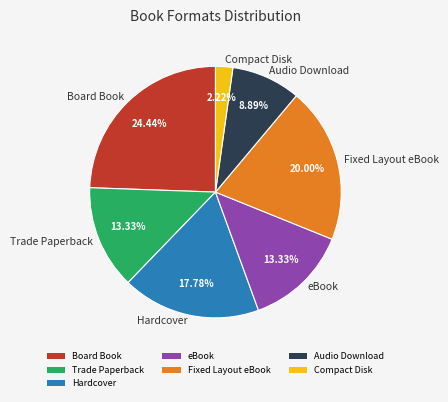

Is there a majority slice in this chart?

No